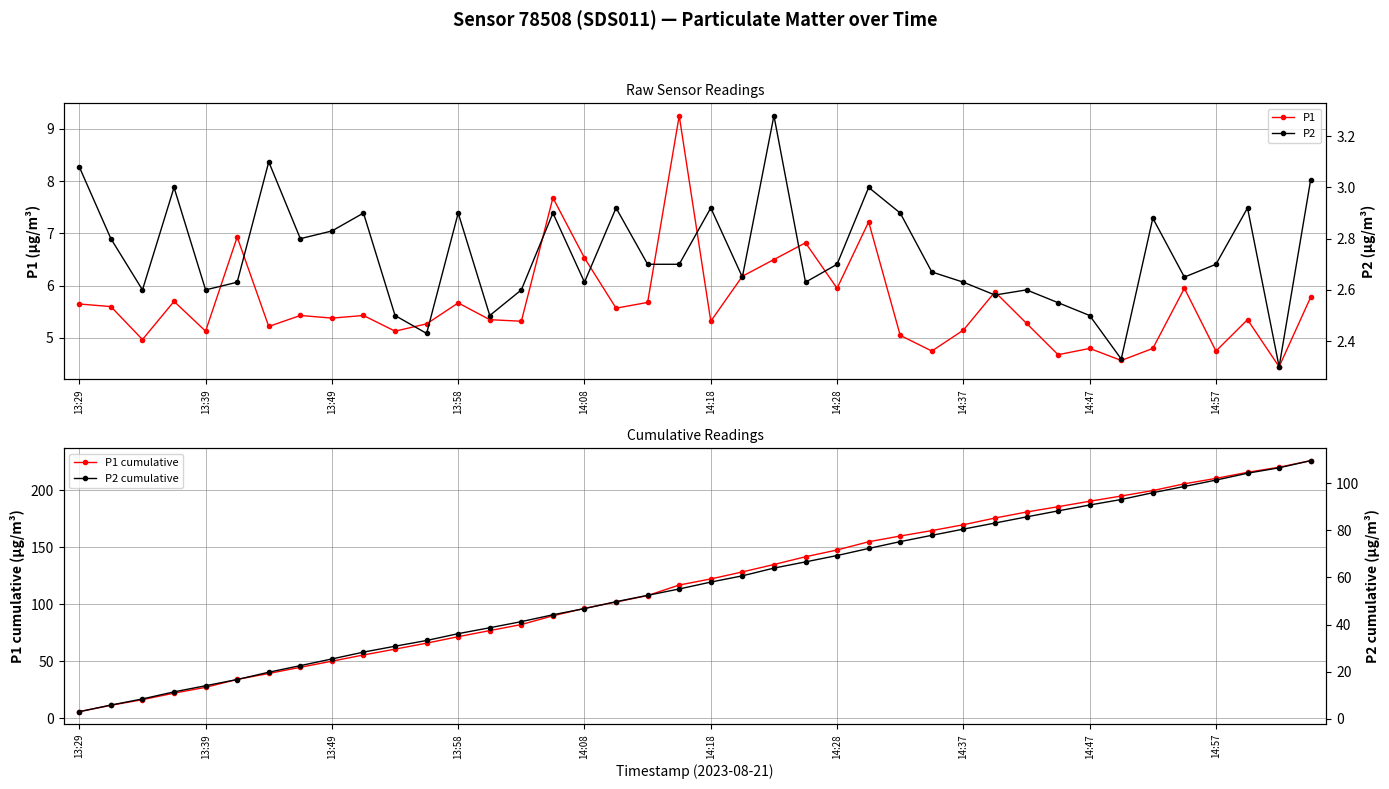

Reading left to right, transcribe all the data shown in this chart.

P1: 5.7	5.6	5.0	5.7	5.1	6.9	5.2	5.4	5.4	5.4	5.1	5.3	5.7	5.3	5.3	7.7	6.5	5.6	5.7	9.2	5.3	6.2	6.5	6.8	6.0	7.2	5.0	4.8	5.2	5.9	5.3	4.7	4.8	4.6	4.8	6.0	4.8	5.3	4.5	5.8
P1 cumulative: 5.7	11.2	16.2	21.9	27.1	34.0	39.2	44.6	50.0	55.4	60.6	65.8	71.5	76.9	82.2	89.9	96.4	102.0	107.6	116.9	122.2	128.4	134.9	141.7	147.7	154.9	159.9	164.7	169.8	175.7	181.0	185.7	190.5	195.0	199.8	205.8	210.5	215.9	220.3	226.1
P2: 3.1	2.8	2.6	3.0	2.6	2.6	3.1	2.8	2.8	2.9	2.5	2.4	2.9	2.5	2.6	2.9	2.6	2.9	2.7	2.7	2.9	2.6	3.3	2.6	2.7	3.0	2.9	2.7	2.6	2.6	2.6	2.5	2.5	2.3	2.9	2.6	2.7	2.9	2.3	3.0
P2 cumulative: 3.1	5.9	8.5	11.5	14.1	16.7	19.8	22.6	25.4	28.3	30.8	33.3	36.2	38.7	41.3	44.2	46.8	49.7	52.4	55.1	58.0	60.7	64.0	66.6	69.3	72.3	75.2	77.9	80.5	83.1	85.7	88.2	90.7	93.1	95.9	98.6	101.3	104.2	106.5	109.5